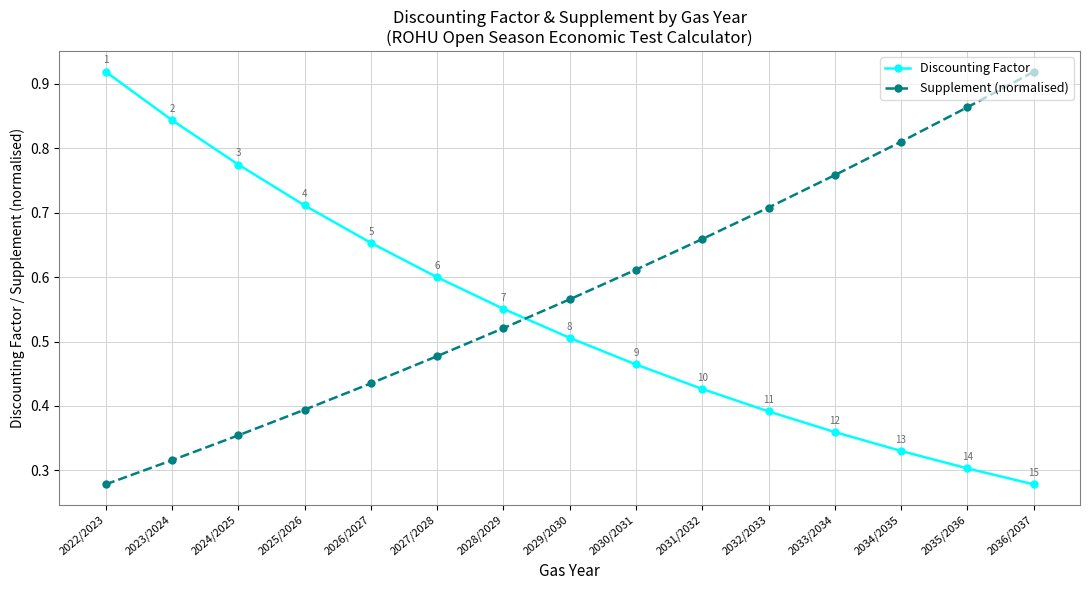

Rank the series by their average value, from lowest to highest.

Discounting Factor, Supplement (normalised)